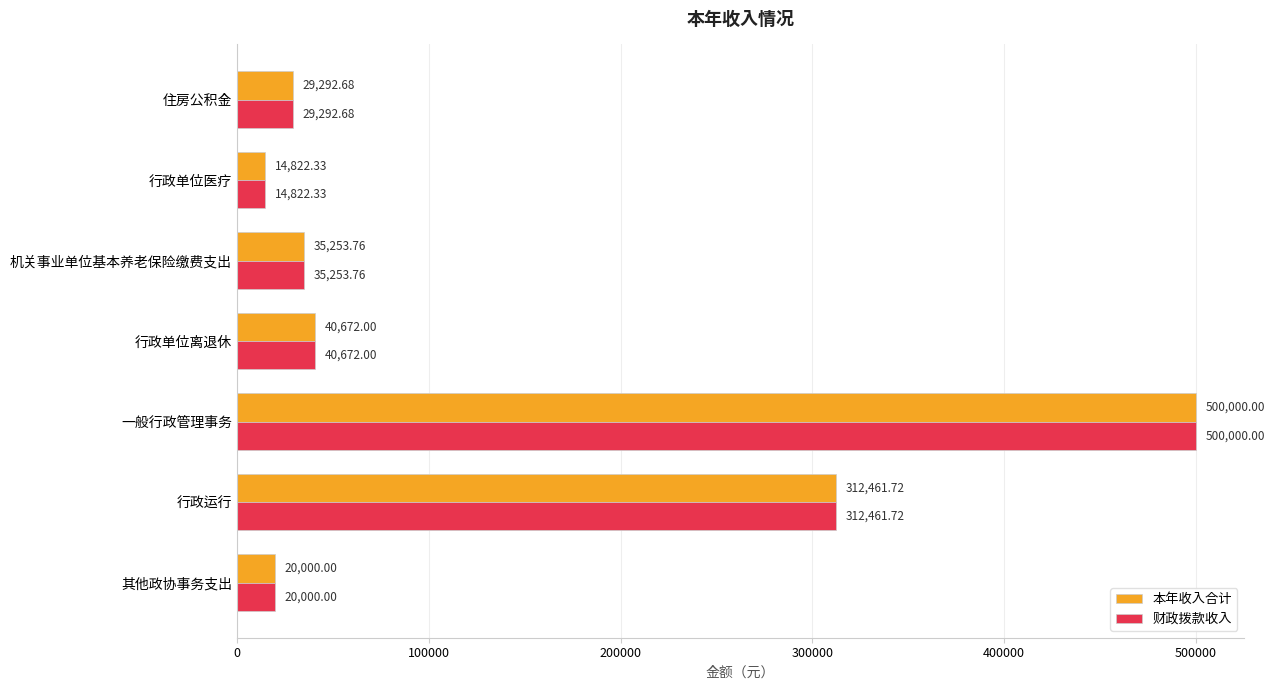

What is the average value of the 本年收入合计 series?

136071.8